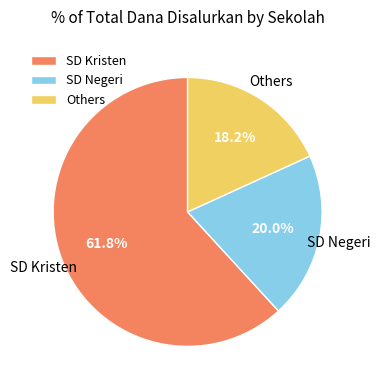

Which has a higher value, Others or SD Negeri?

SD Negeri